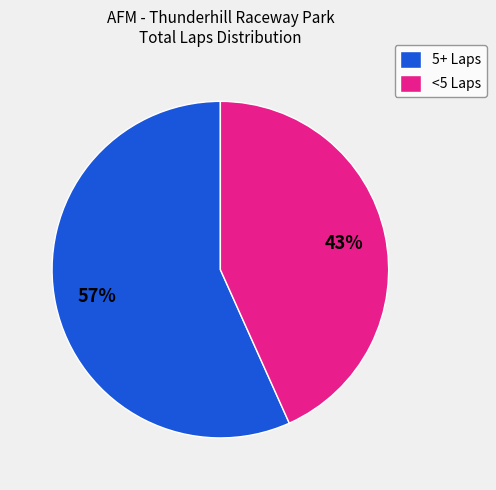

Is <5 Laps the majority of the pie?

No